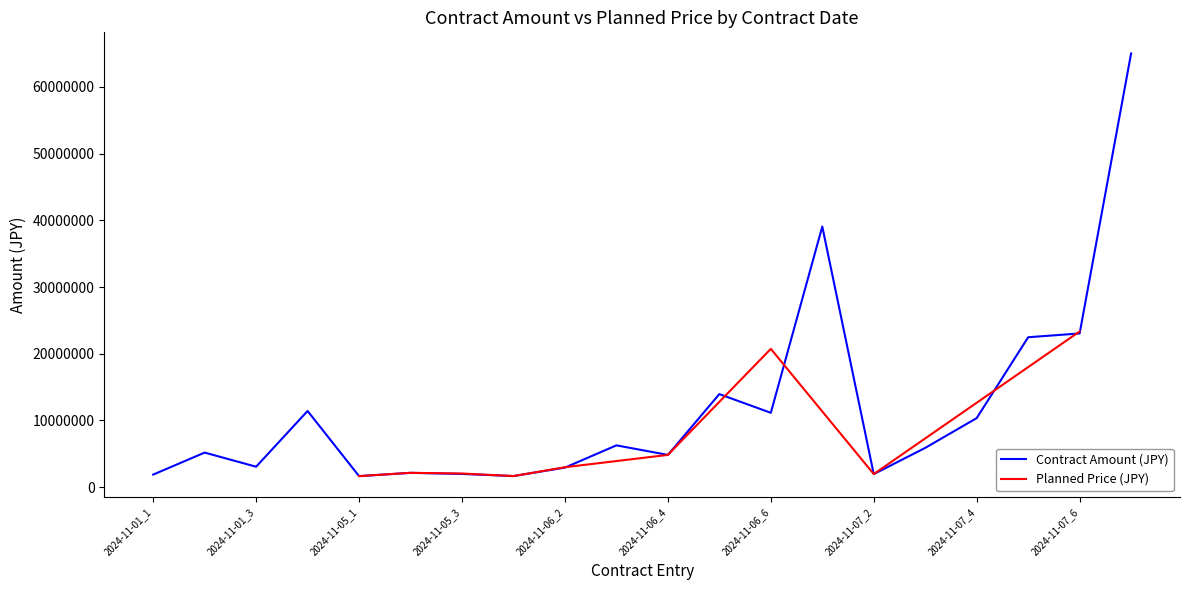

What is the maximum value for Contract Amount (JPY)?

65022100